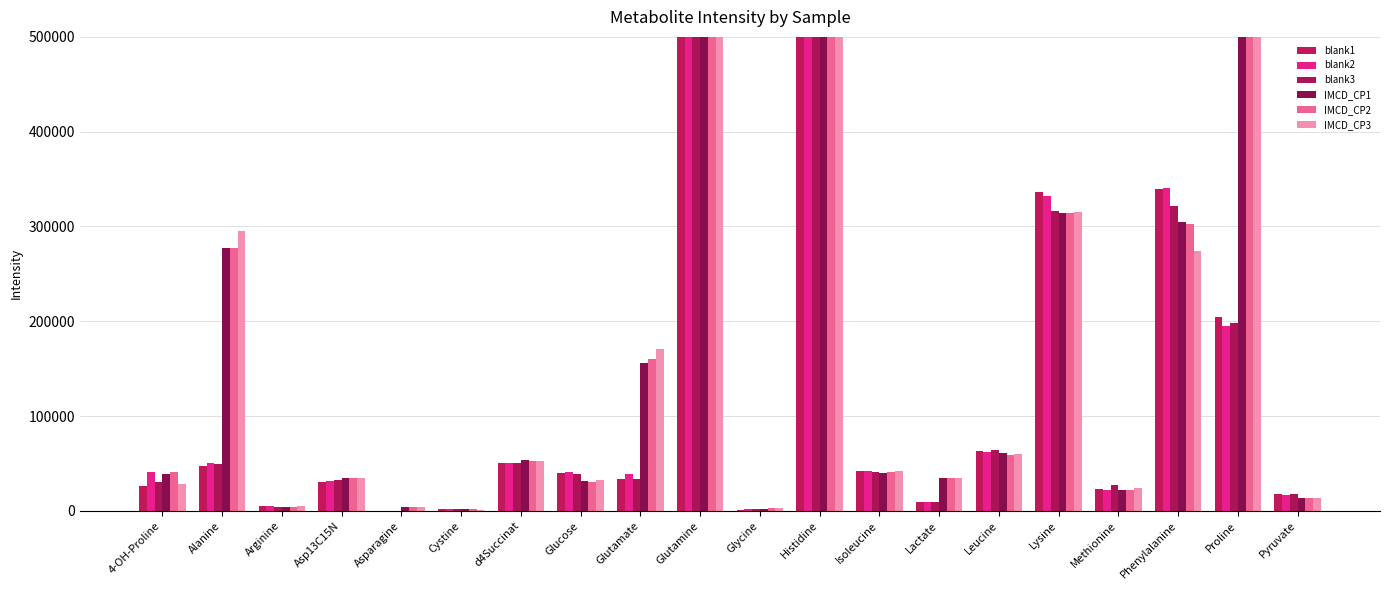

How many values in the IMCD_CP1 series exceed 40014?

10